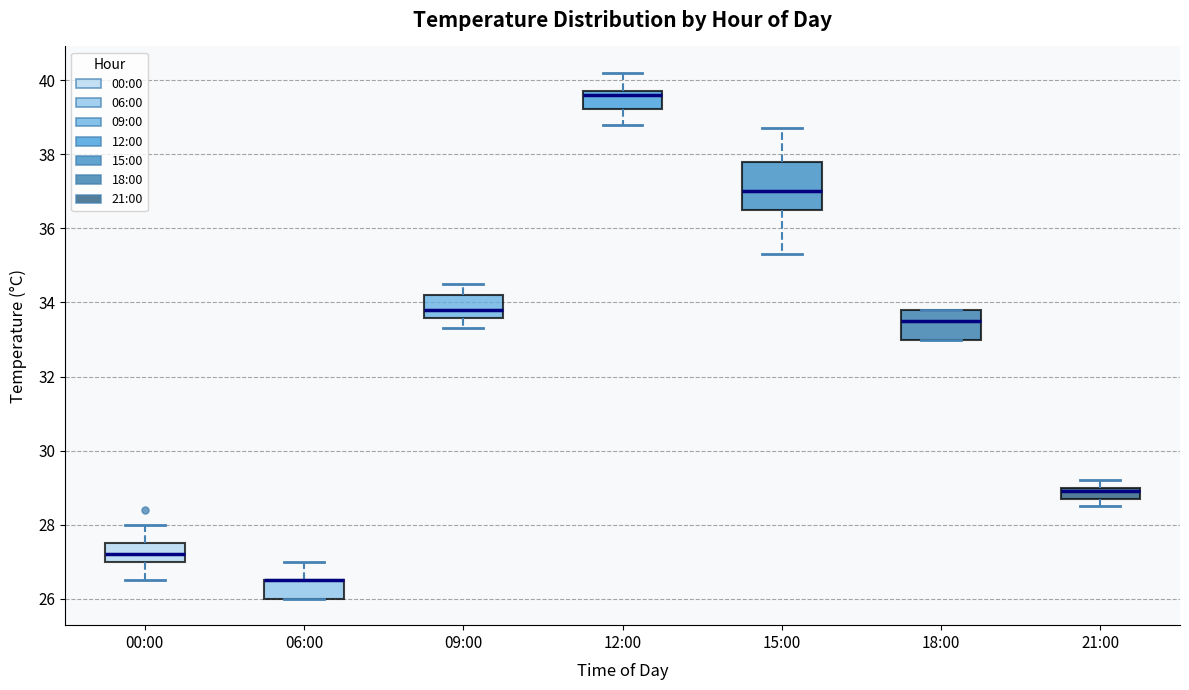

Where does the median line of the box for 18:00 sit on the y-axis? The values are not printed on the chart, so give them approximately, as read against the axis.

33.6